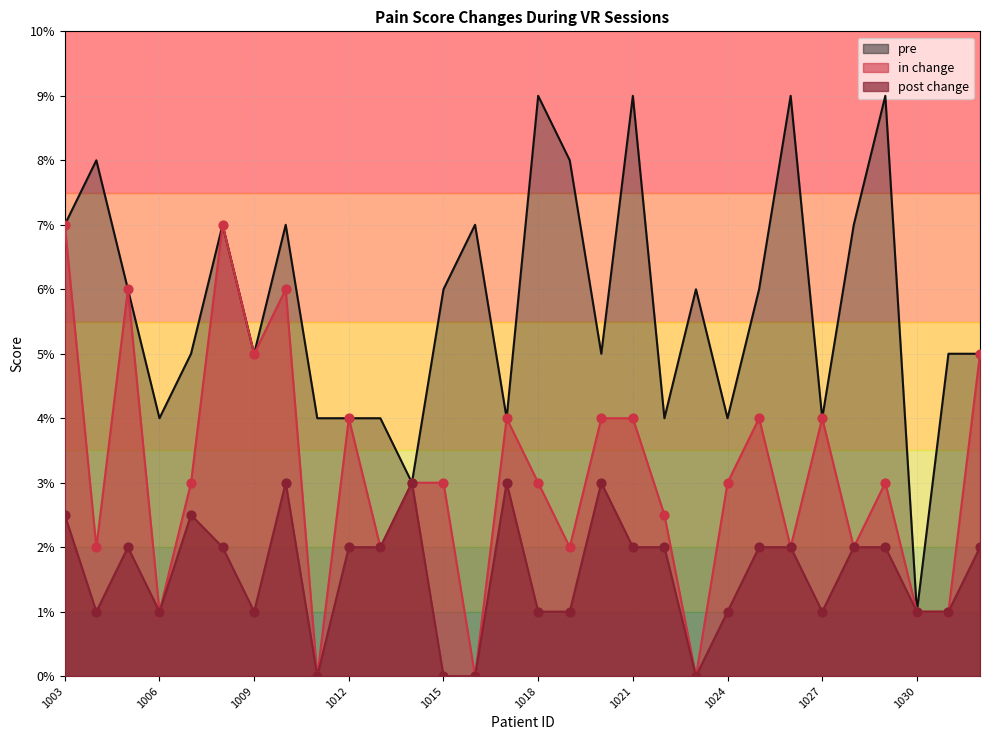

Which series contains the highest Y value?

pre